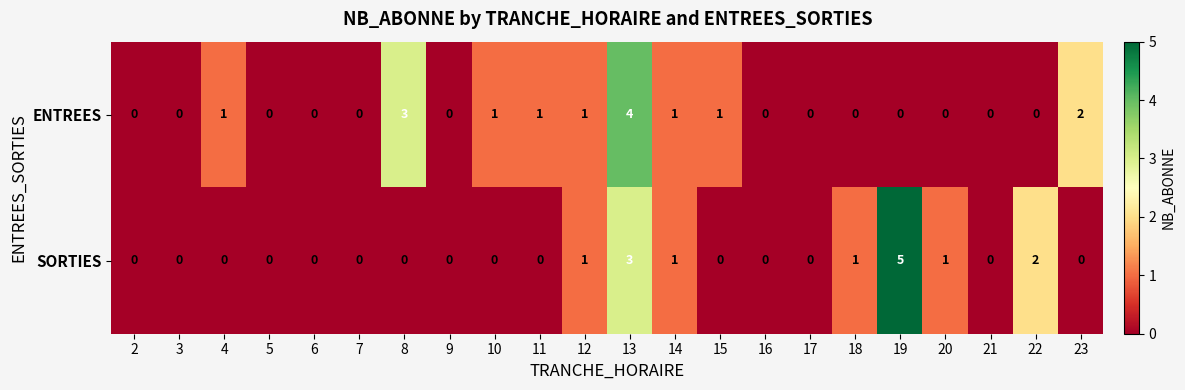

What is the difference between the SORTIES values at 13 and 10?

3